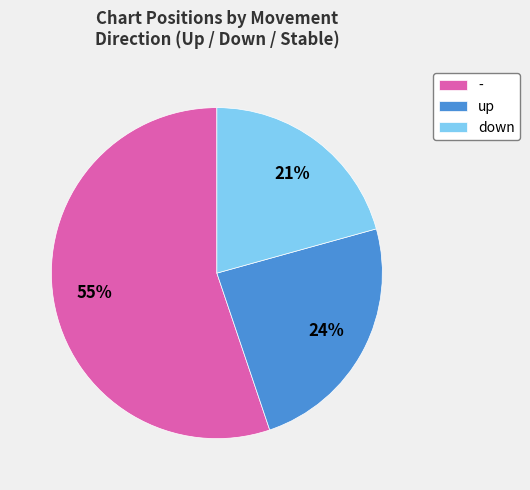

Which slice is the largest?

-